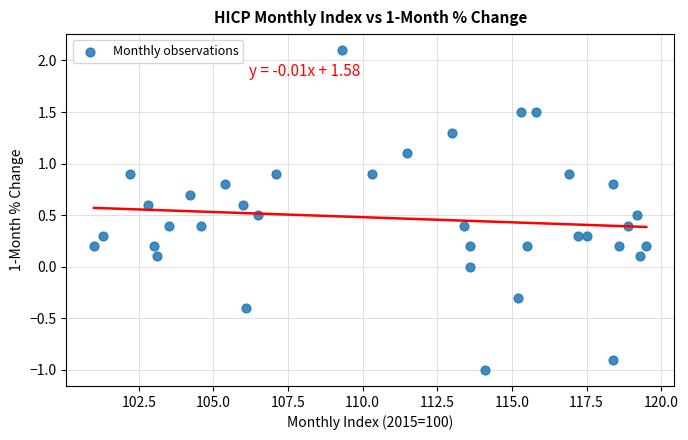

What is the range of Y values (max minus min)?

3.1